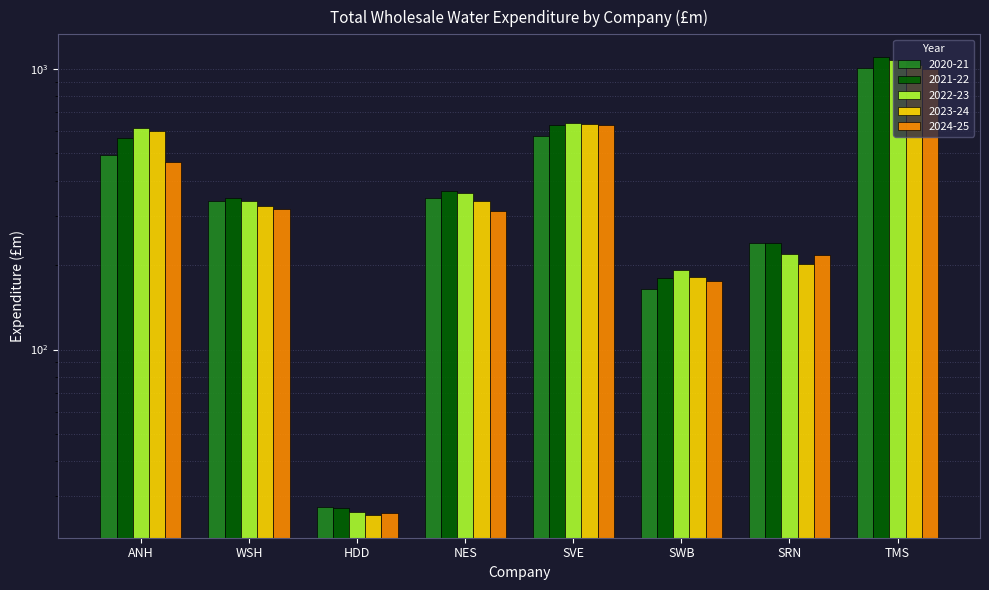

Rank the series at SRN from lowest to highest value.

2023-24, 2024-25, 2022-23, 2020-21, 2021-22